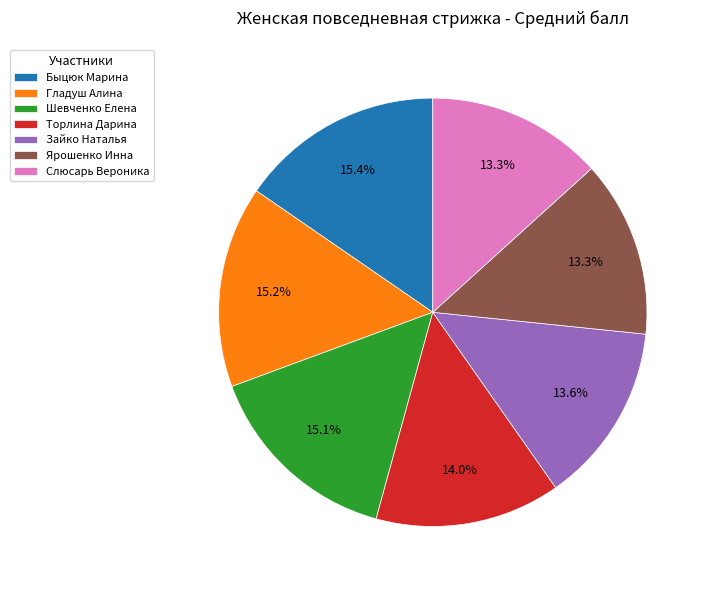

Is there a majority slice in this chart?

No